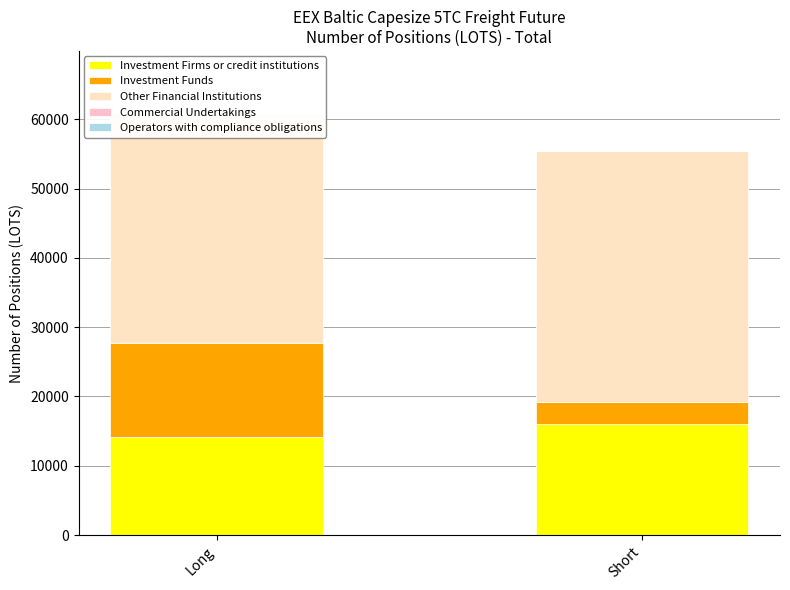

What position from the right is Long?

2